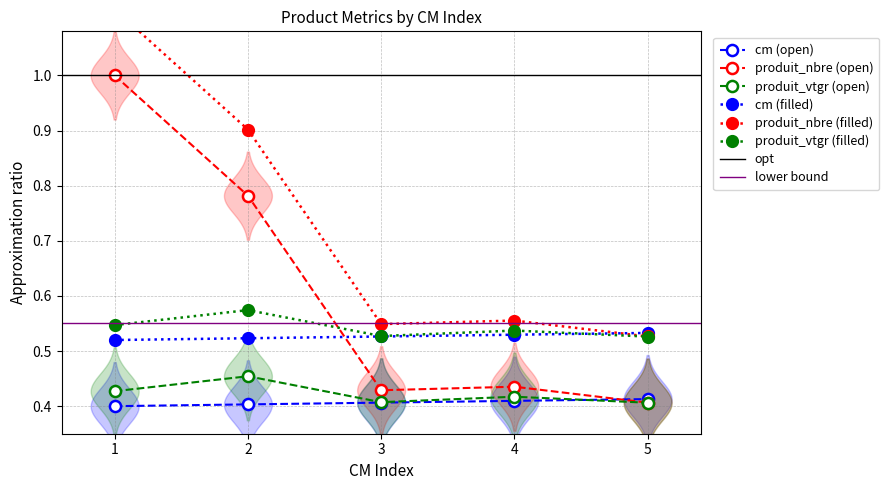

In produit_vtgr (filled), how many points are lower than both neighbors (excluding endpoints)?

1